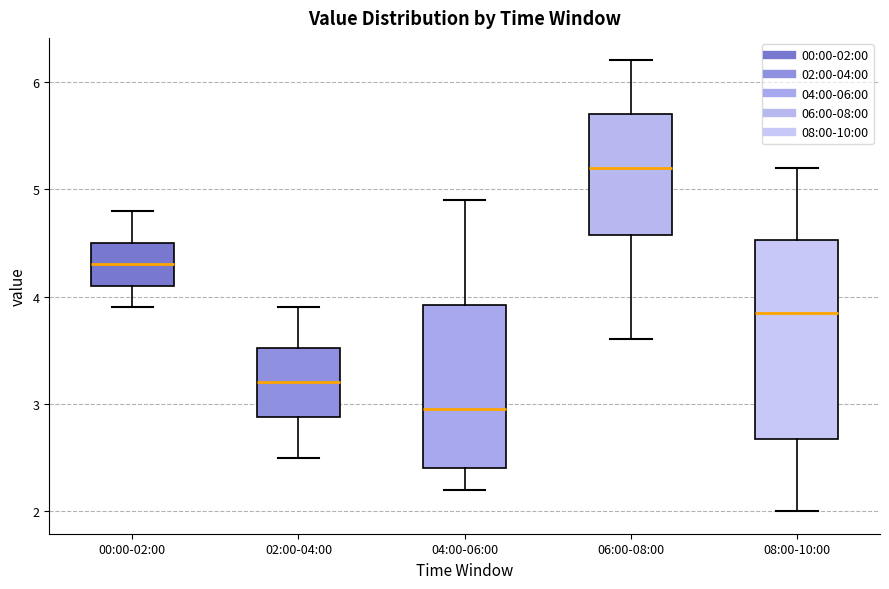

Reading left to right, transcribe this box plot: for each box, give where its median line is, the range the box spans, and where its two whiskers end, as read against the y-axis. The values are not printed on the chart, so give them approximately, as read against the axis.

00:00-02:00: median 4.3, box 4.1 to 4.5, whiskers 3.9 to 4.8
02:00-04:00: median 3.2, box 2.9 to 3.5, whiskers 2.5 to 3.9
04:00-06:00: median 3.0, box 2.4 to 3.9, whiskers 2.2 to 4.9
06:00-08:00: median 5.2, box 4.6 to 5.7, whiskers 3.6 to 6.2
08:00-10:00: median 3.9, box 2.7 to 4.5, whiskers 2.0 to 5.2